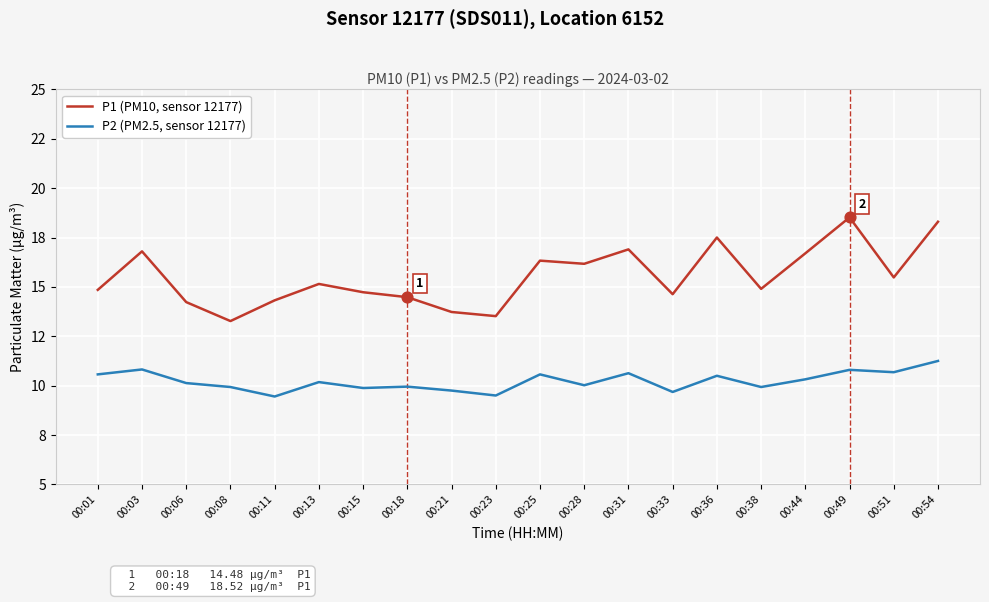

What is the total value across all series at 00:18?

24.4